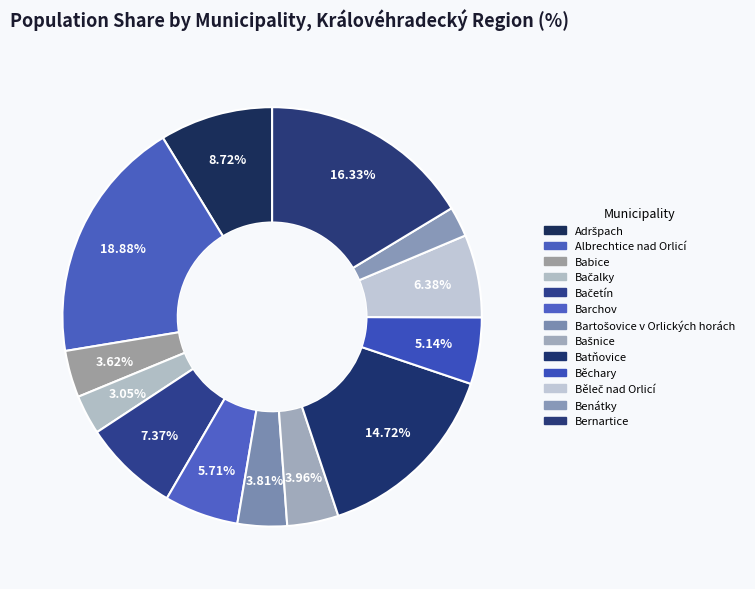

Which category has the biggest portion of the pie?

Albrechtice nad Orlicí